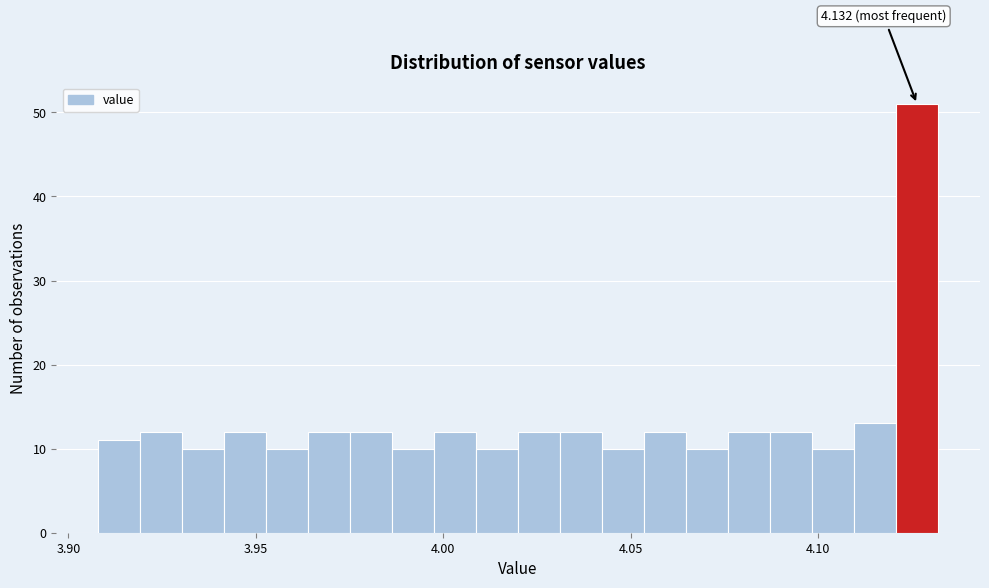

Read against the x-axis, roughly where is the centre of the tallest bar?

4.125